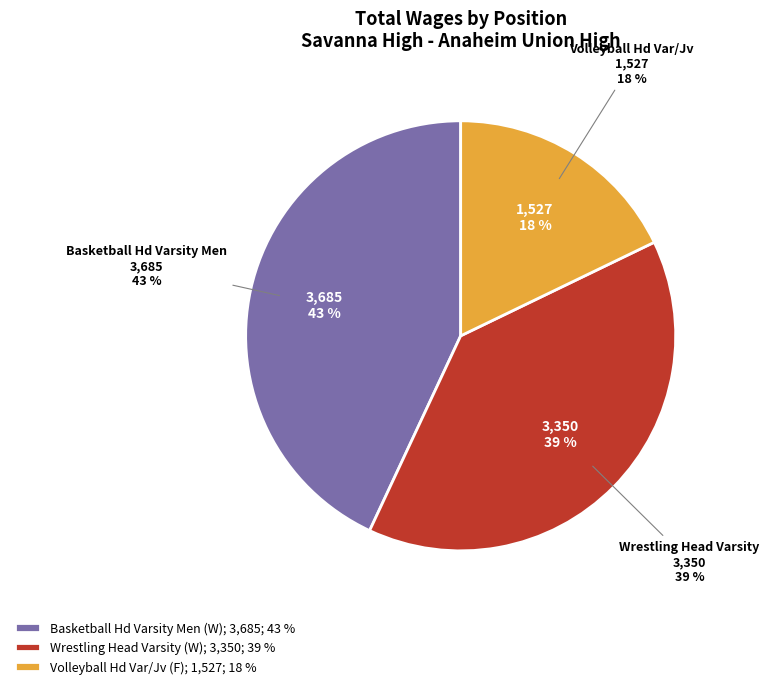

To the nearest percent, what is the combined percentage of Volleyball Hd Var/Jv (F) and Basketball Hd Varsity Men (W)?

61%